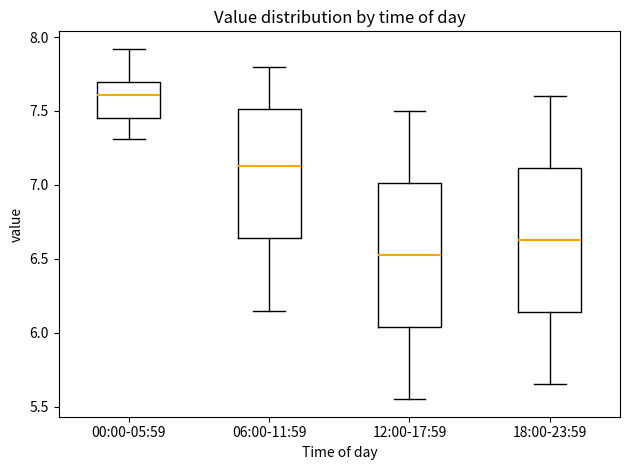

Where is the upper edge of the box for 18:00-23:59 on the y-axis? The values are not printed on the chart, so give them approximately, as read against the axis.

7.10